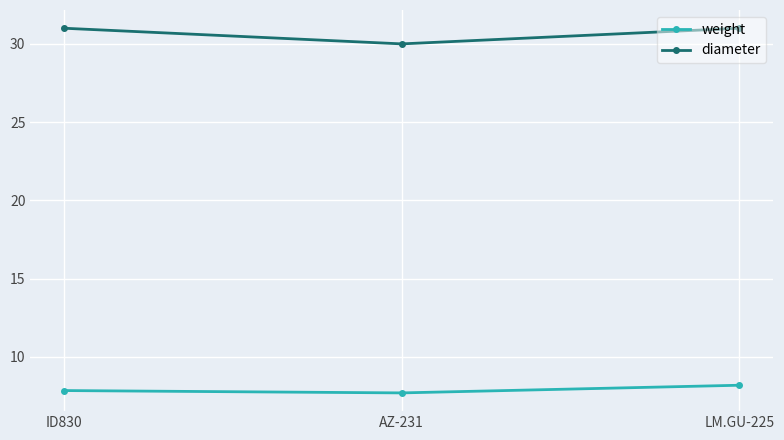

Count the number of data series in this chart.

2